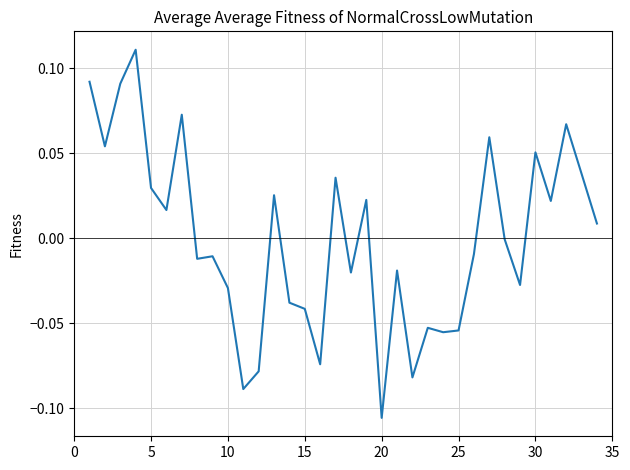

Is this an area chart (filled region under the line)?

No